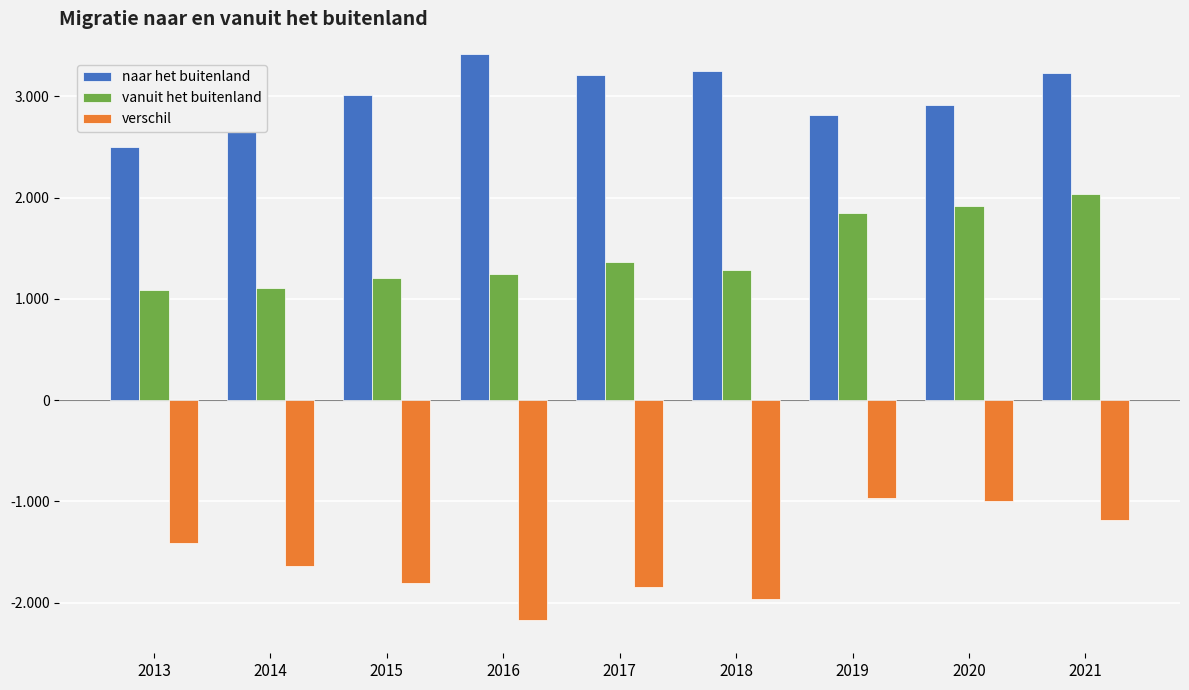

Reading left to right, what are all the values shown in this chart?

naar het buitenland: 2013=2500	2014=2743	2015=3012	2016=3418	2017=3213	2018=3248	2019=2814	2020=2912	2021=3227
vanuit het buitenland: 2013=1089	2014=1106	2015=1210	2016=1247	2017=1363	2018=1285	2019=1845	2020=1915	2021=2040
verschil: 2013=-1411	2014=-1637	2015=-1802	2016=-2171	2017=-1850	2018=-1963	2019=-969	2020=-997	2021=-1187